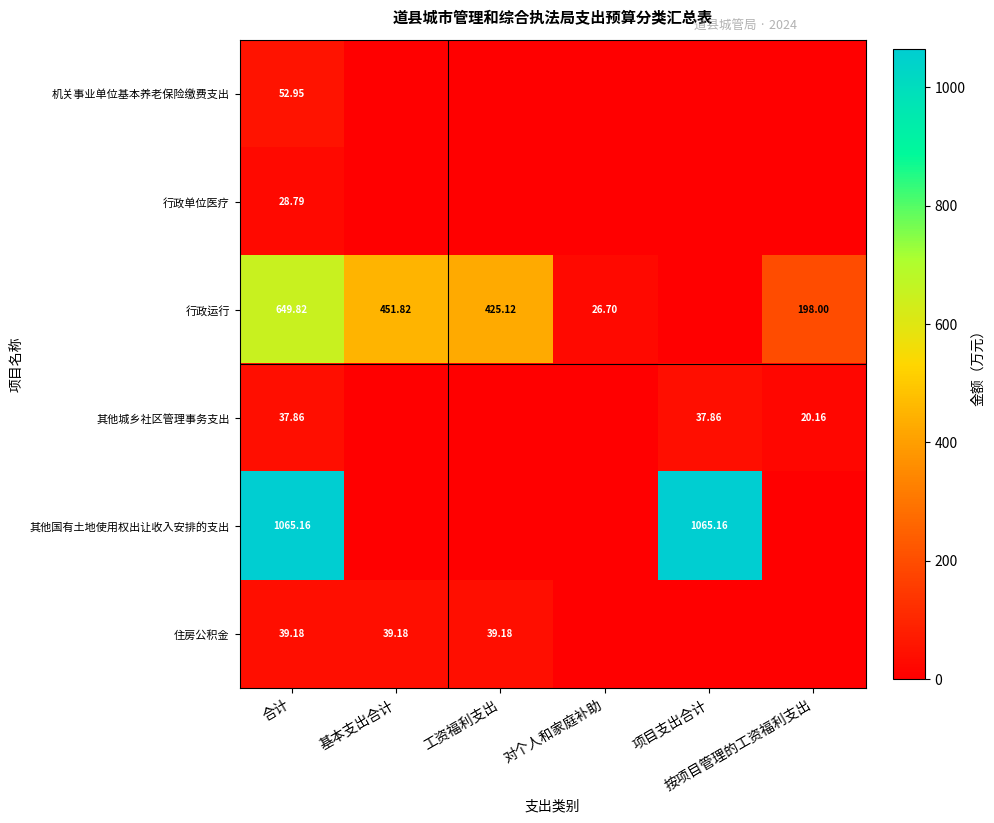

At which category is the sum across all series the highest?

合计